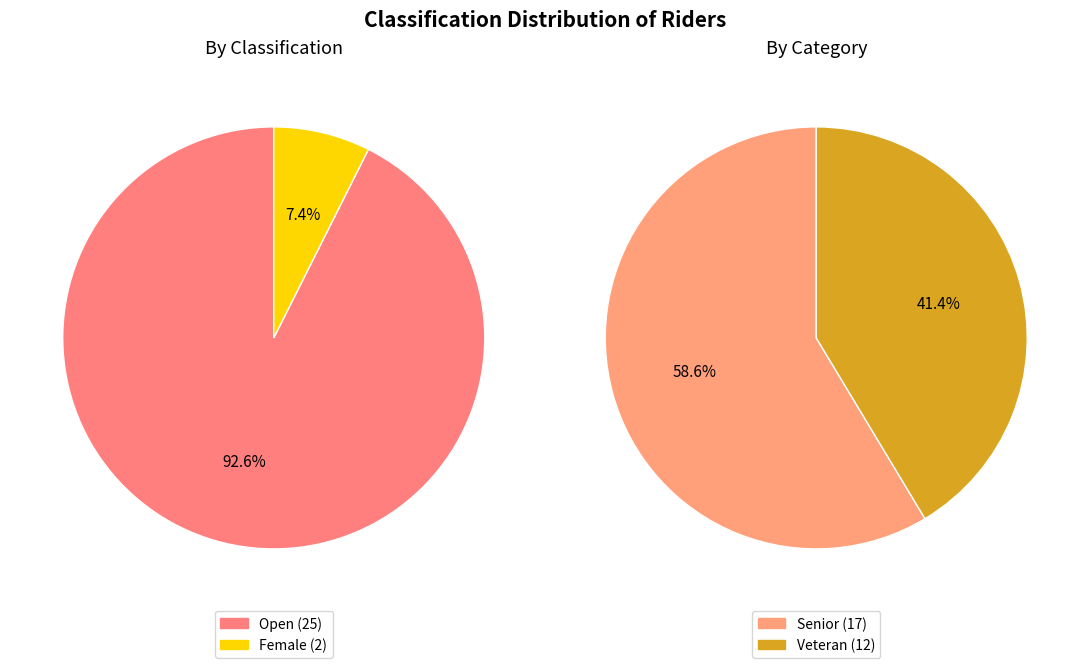

Count the number of slices in the pie.

2